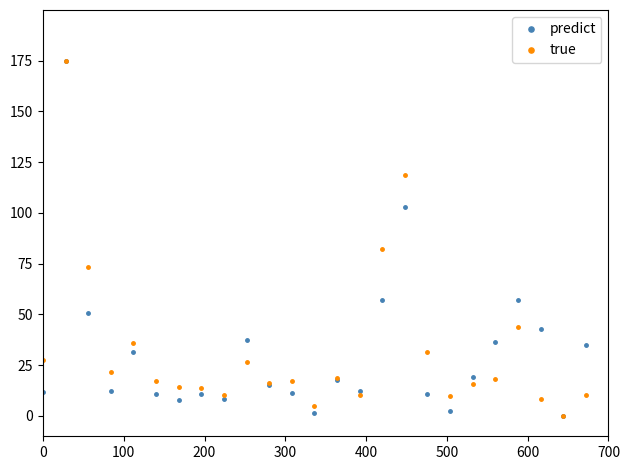

What is the greatest value displayed?

175.0